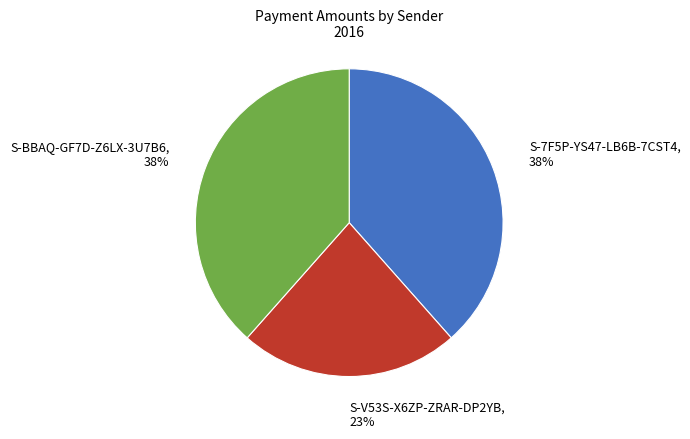

Approximately how many times larger is the value at S-7F5P-YS47-LB6B-7CST4 compared to S-BBAQ-GF7D-Z6LX-3U7B6?

1.0